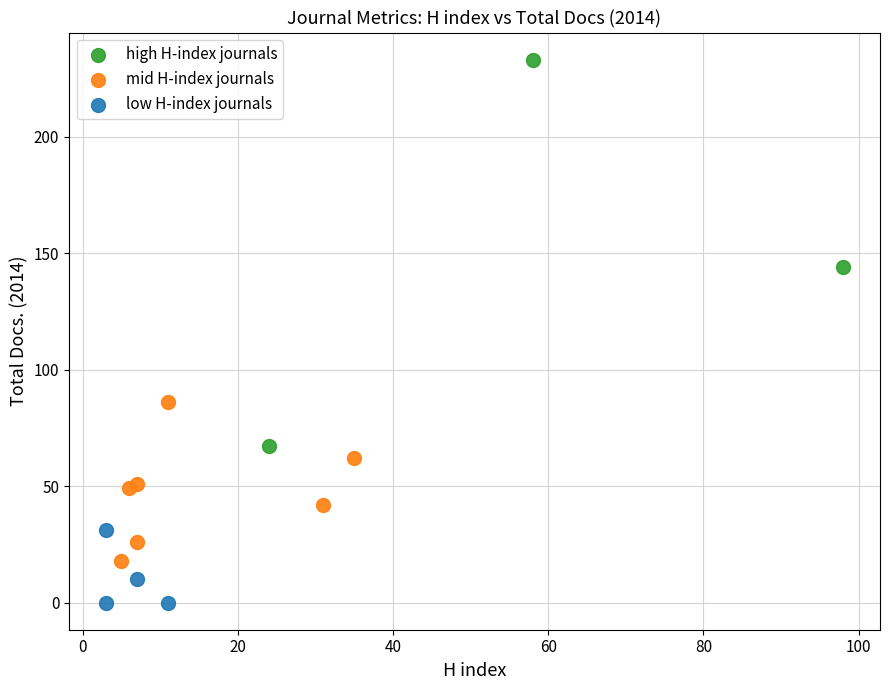

Which series has the largest Y range (max minus min)?

high H-index journals